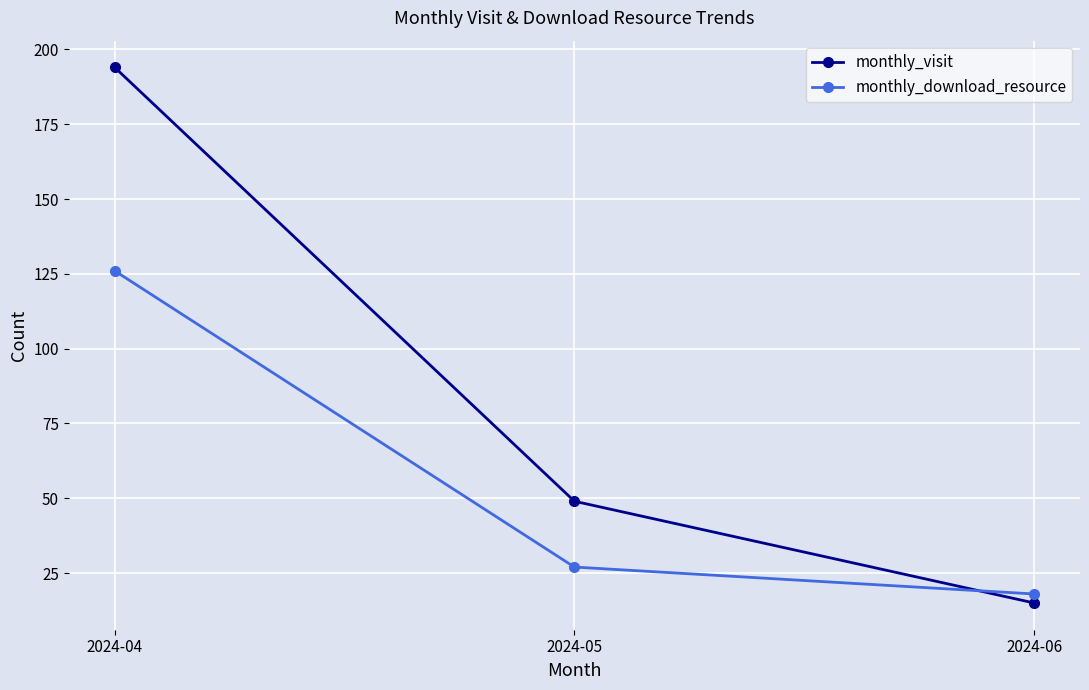

At 2024-06, list the series in order from largest to smallest.

monthly_download_resource, monthly_visit